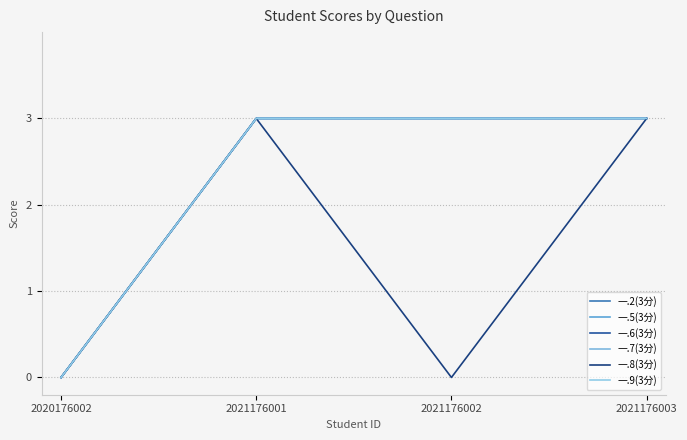

What is the value of the 一.8(3分) point at the 2nd from the left?

3